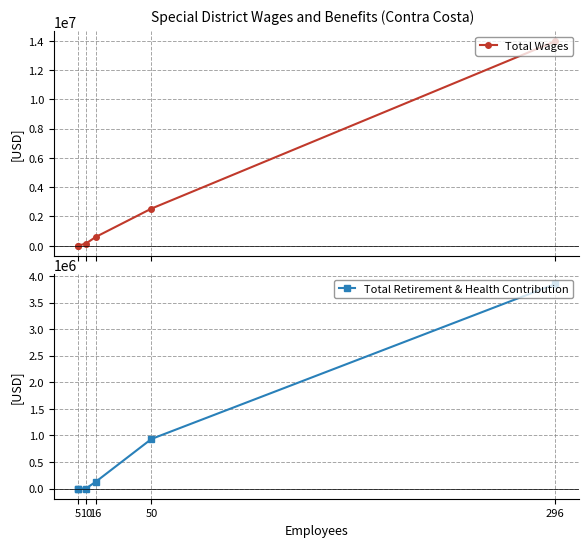

What is the difference between the second highest and minimum values in the Total Wages series?

2540749